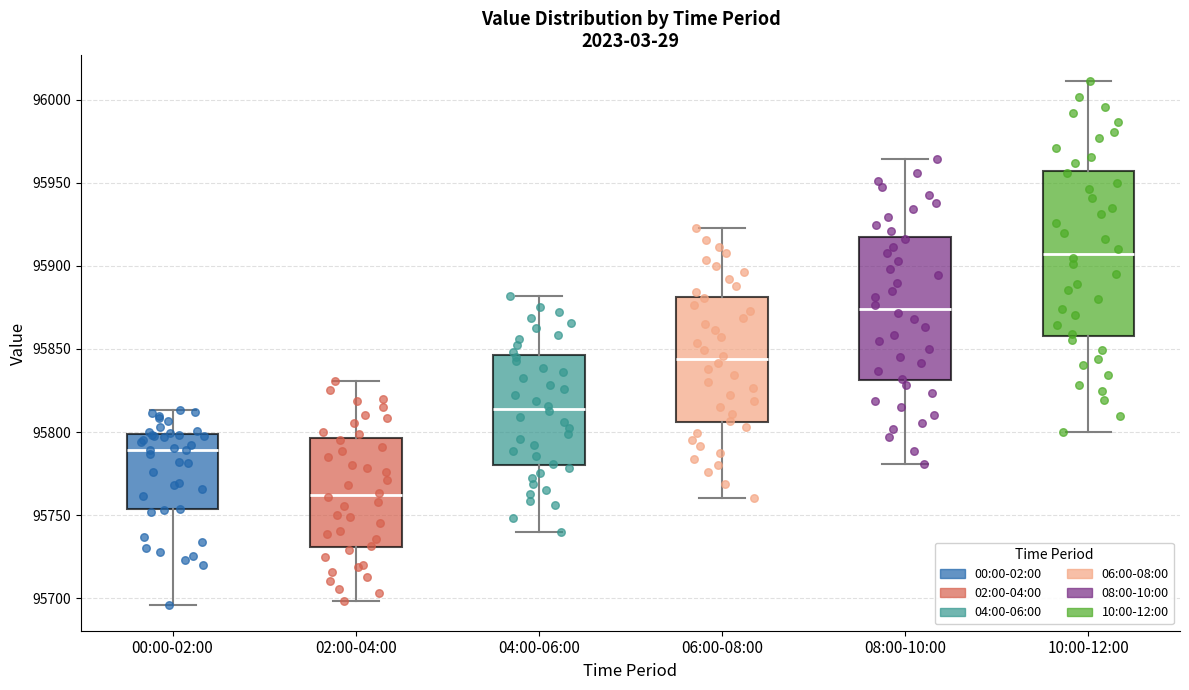

Reading left to right, read every box against the y-axis: the position of its median line, the range the box covers, and the ends of its whiskers. The values are not printed on the chart, so give them approximately, as read against the axis.

00:00-02:00: median 95790, box 95755 to 95800, whiskers 95695 to 95815
02:00-04:00: median 95760, box 95730 to 95795, whiskers 95700 to 95830
04:00-06:00: median 95815, box 95780 to 95845, whiskers 95740 to 95880
06:00-08:00: median 95845, box 95805 to 95880, whiskers 95760 to 95925
08:00-10:00: median 95875, box 95830 to 95915, whiskers 95780 to 95965
10:00-12:00: median 95905, box 95860 to 95955, whiskers 95800 to 96010